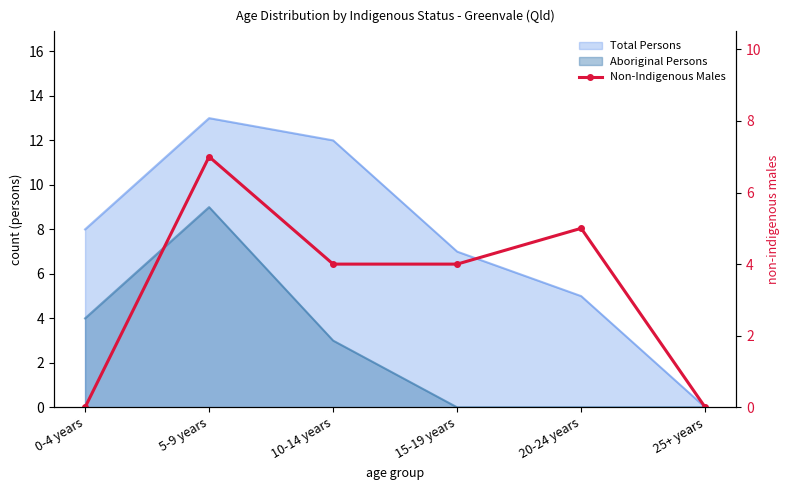

Where does the data first go above 4?

5-9 years